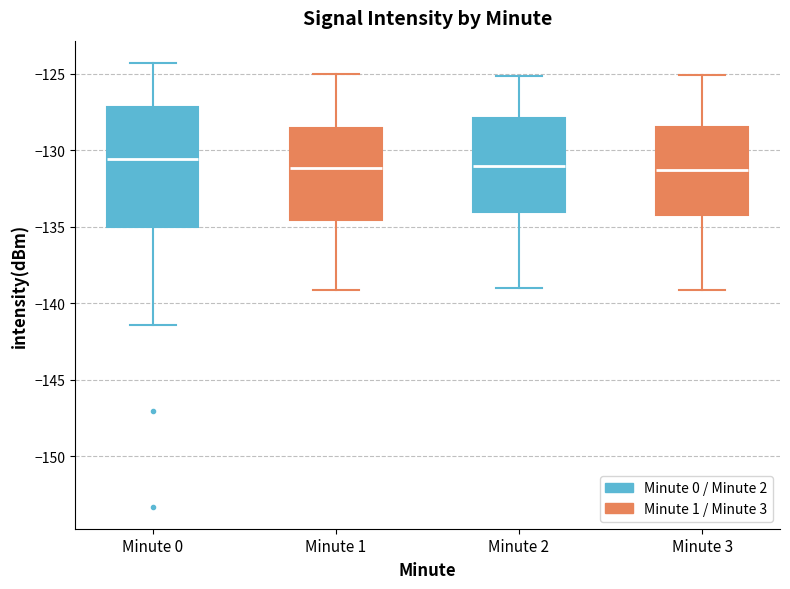

Which box is the tallest, from its lower edge to its upper edge?

Minute 0